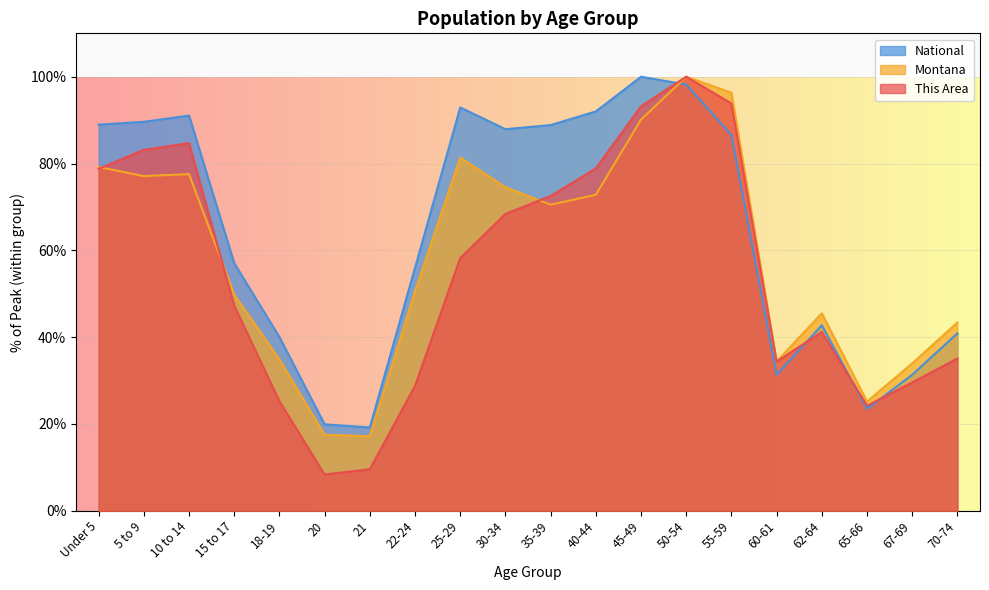

In Montana, how many points are lower than both neighbors (excluding endpoints)?

5